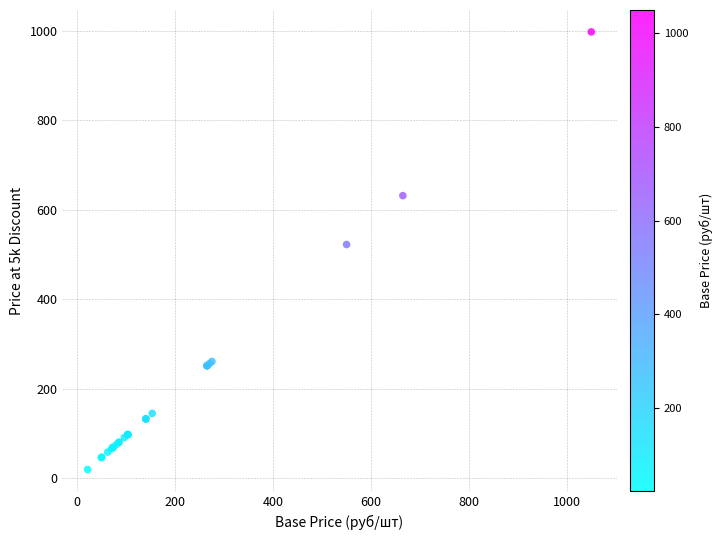

What Y value in the scatter plot is closest to 508?

522.5